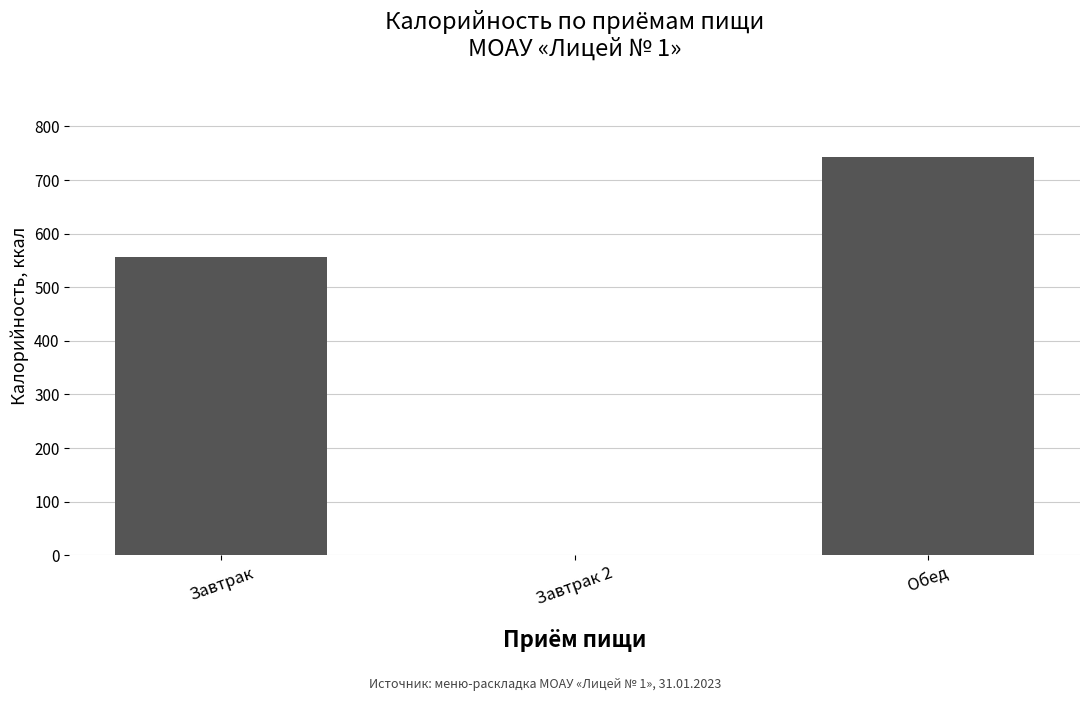

Reading left to right, what are all the values shown in this chart?

Завтрак=557.0	Завтрак 2=0.0	Обед=743.9